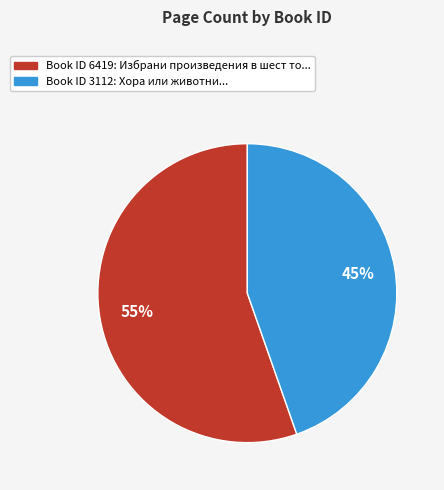

To the nearest percent, what is the average slice percentage?

50%